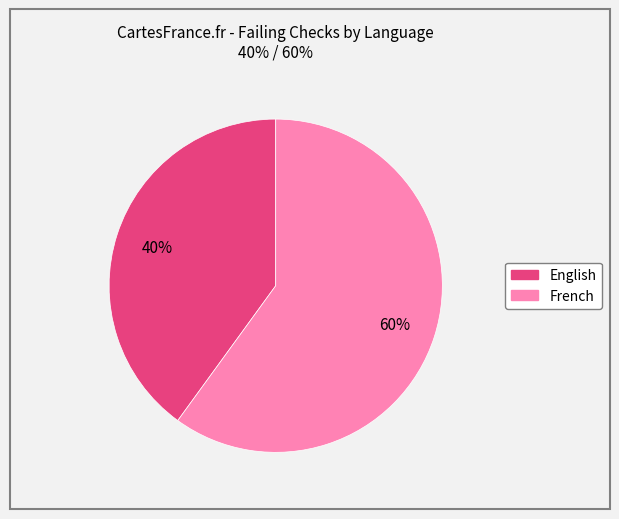

The English slice represents 33% of the pie. True or false?

False